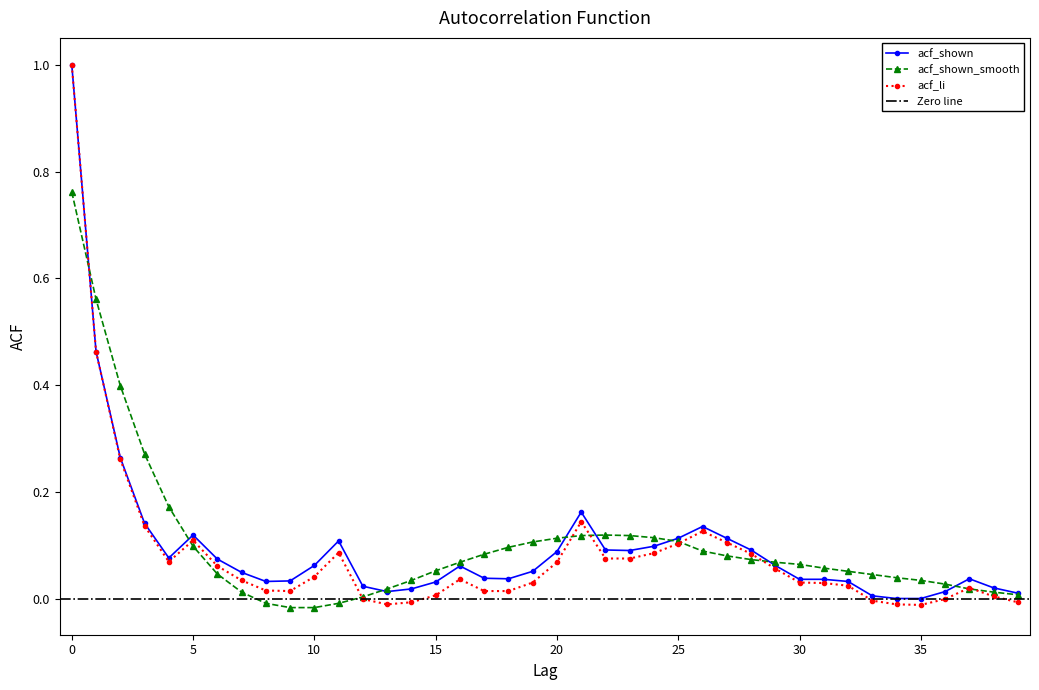

What is the difference between the maximum and minimum values in the acf_shown series?

1.0